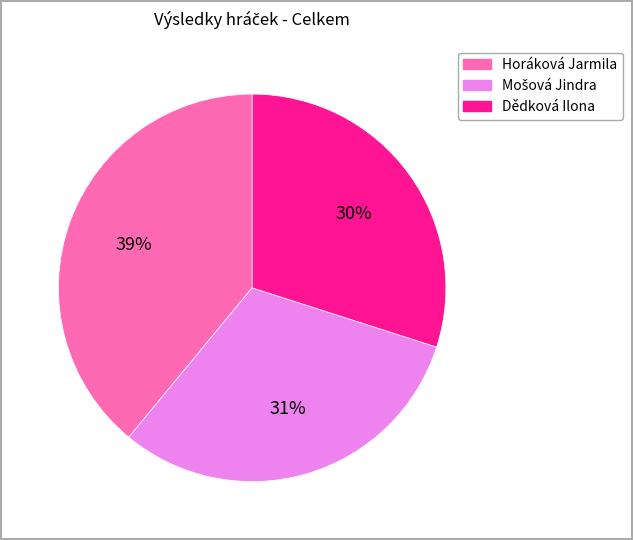

Approximately how many times larger is the value at Dědková Ilona compared to Horáková Jarmila?

0.8